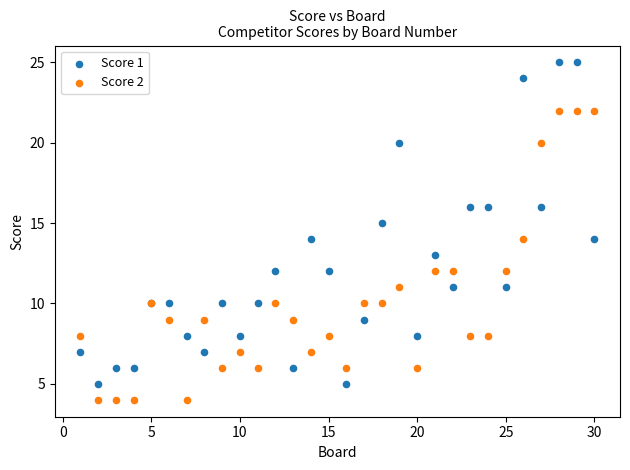

Which series reaches the maximum Y coordinate?

Score 1